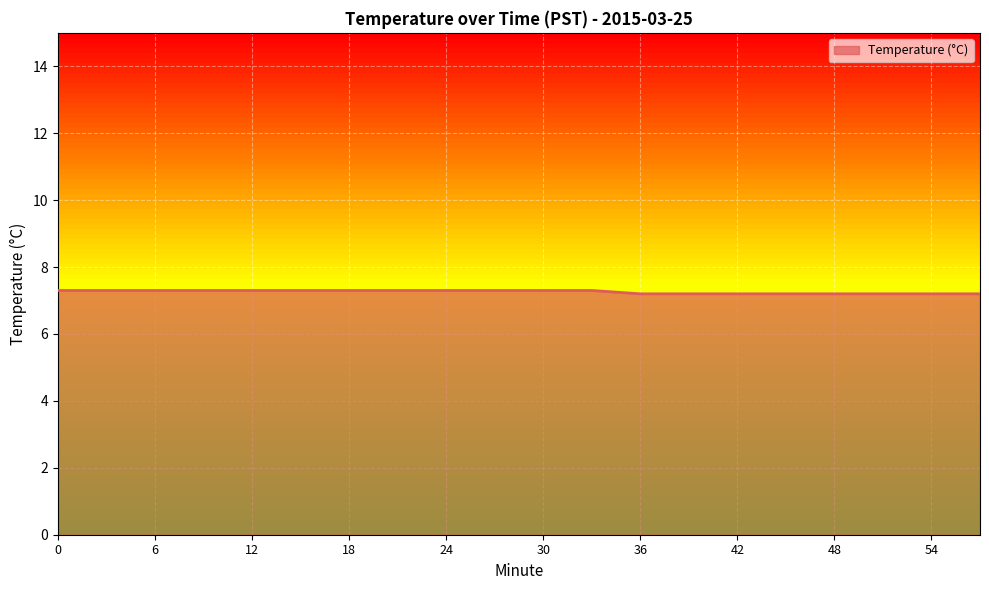

What is the maximum value shown in the chart?

7.3